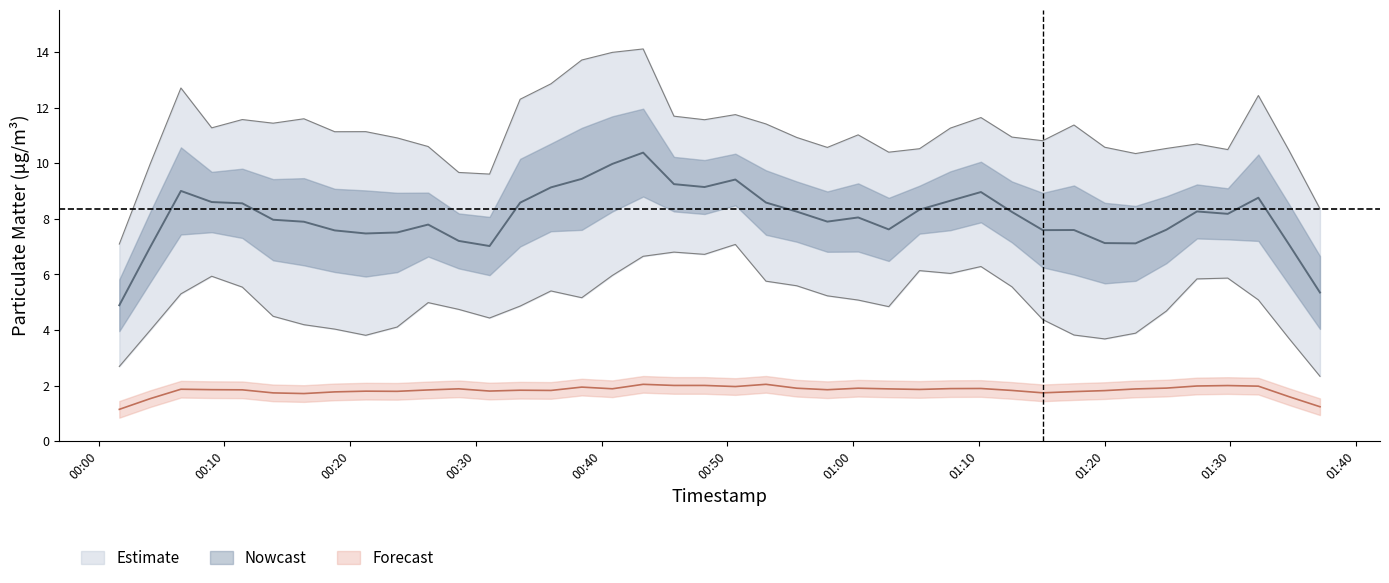

What is the approximate value of P1 at 2022-11-02T00:16:19?

6.6